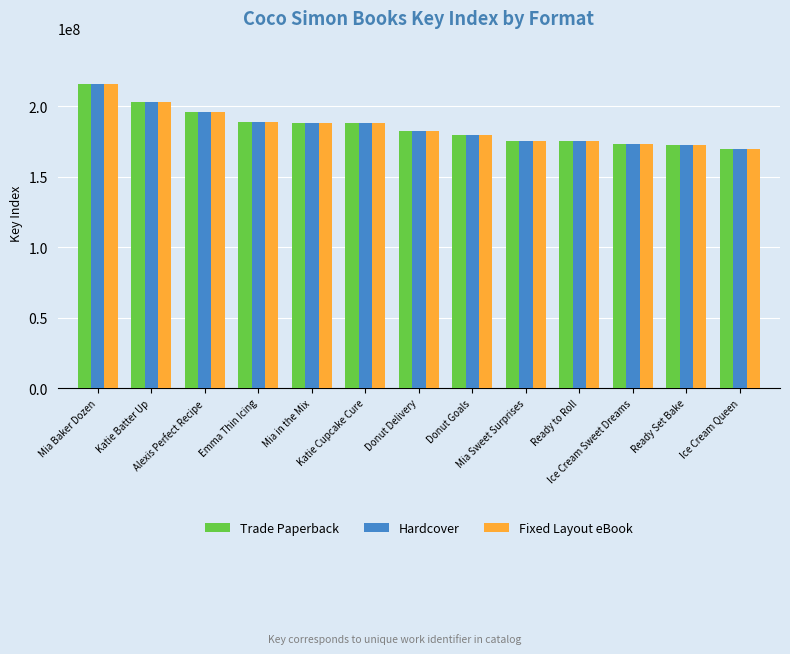

Which category has the highest value across all series?

Mia Baker Dozen